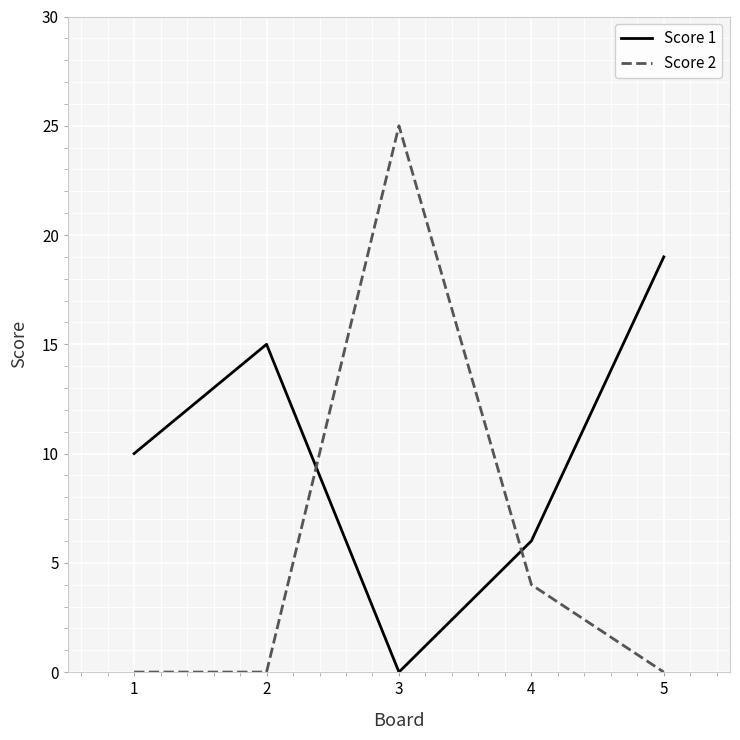

Is it true that Score 2 equals 42 at 3?

False